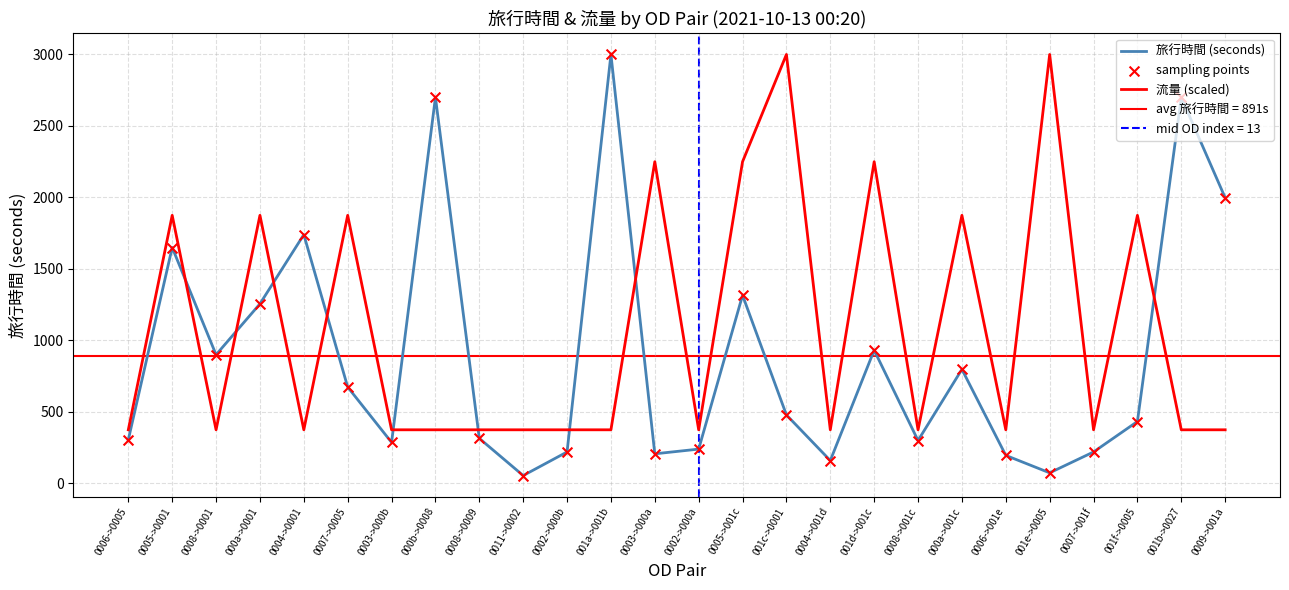

Which series has the largest total across all categories?

流量 (scaled)